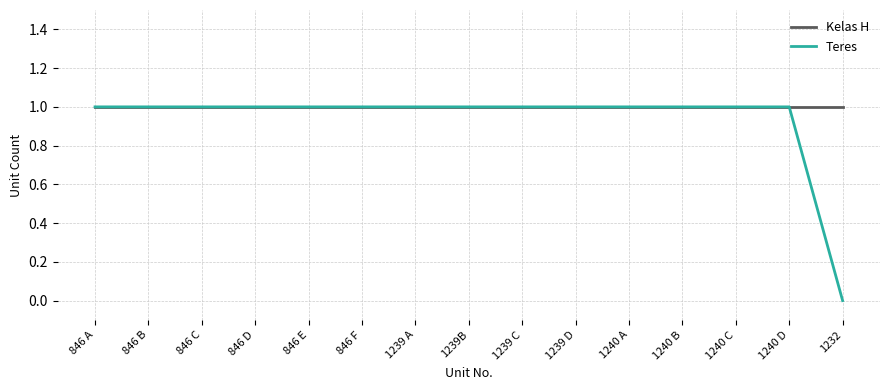

What are all the series names shown in the legend?

Kelas H, Teres